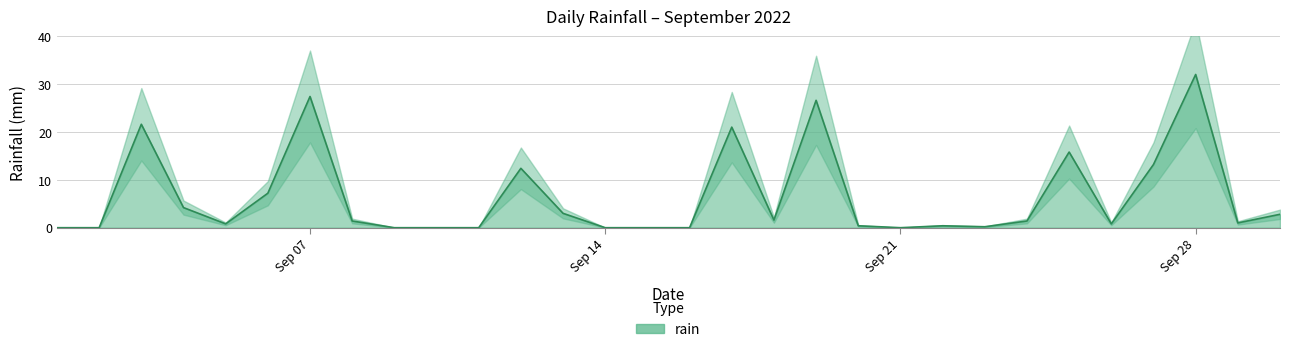

What is the approximate value at 2022-09-13?

3.0